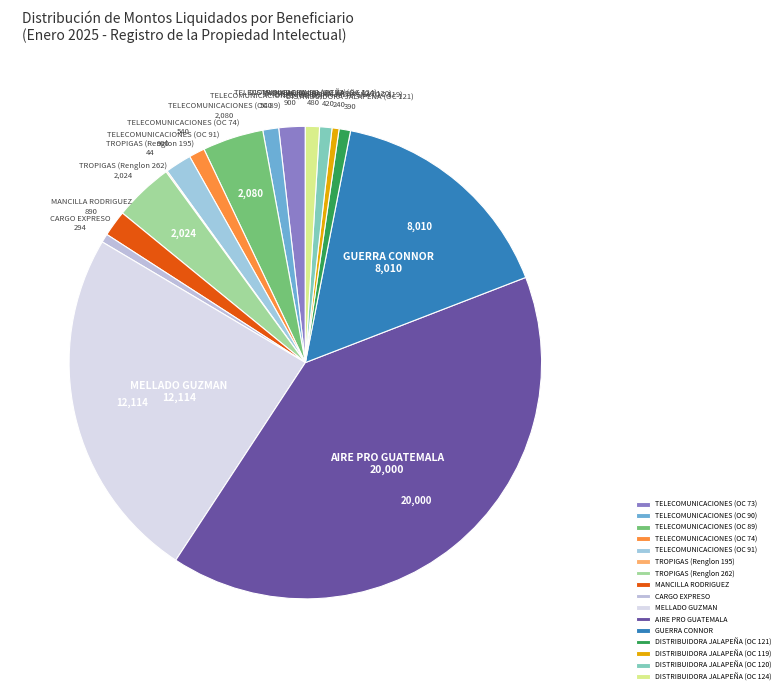

Does CARGO EXPRESO account for over 50% of the chart?

No